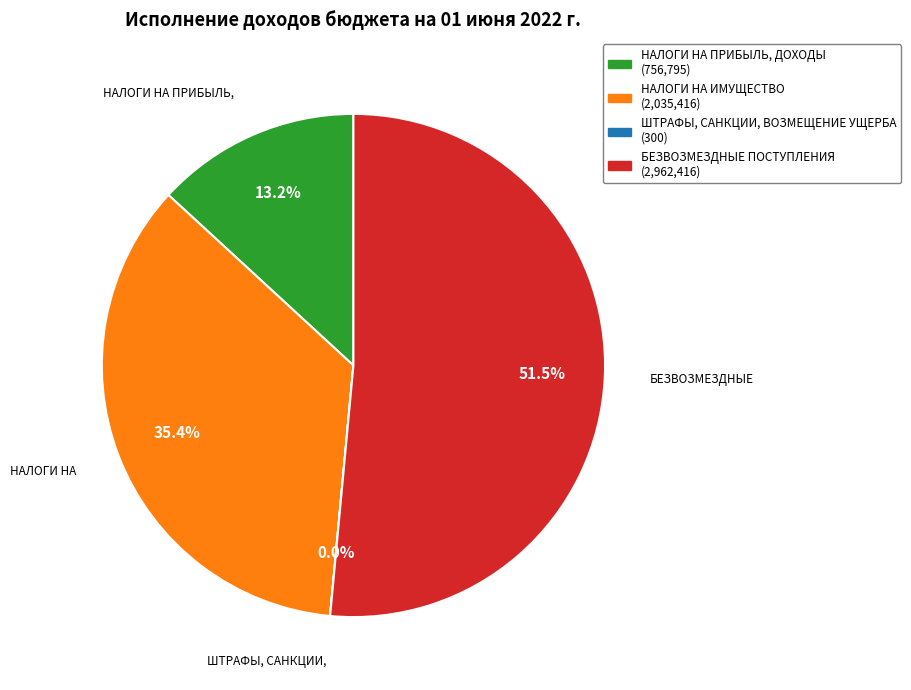

Which slice is the largest?

БЕЗВОЗМЕЗДНЫЕ ПОСТУПЛЕНИЯ